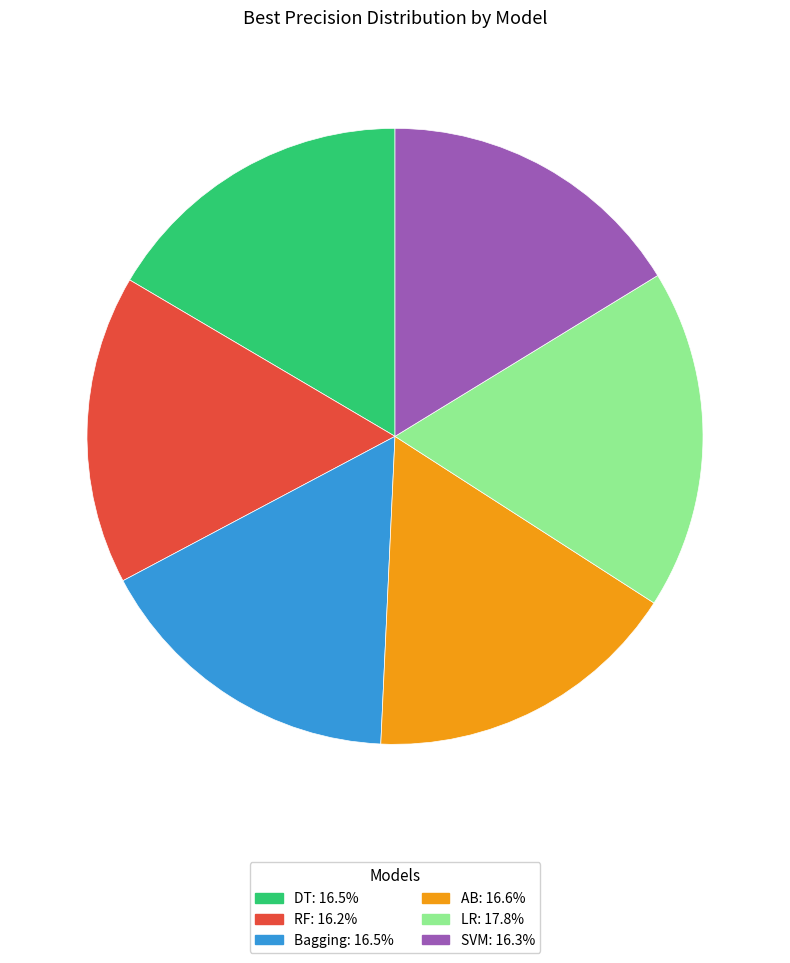

Is it true that SVM is 3% of the pie?

False